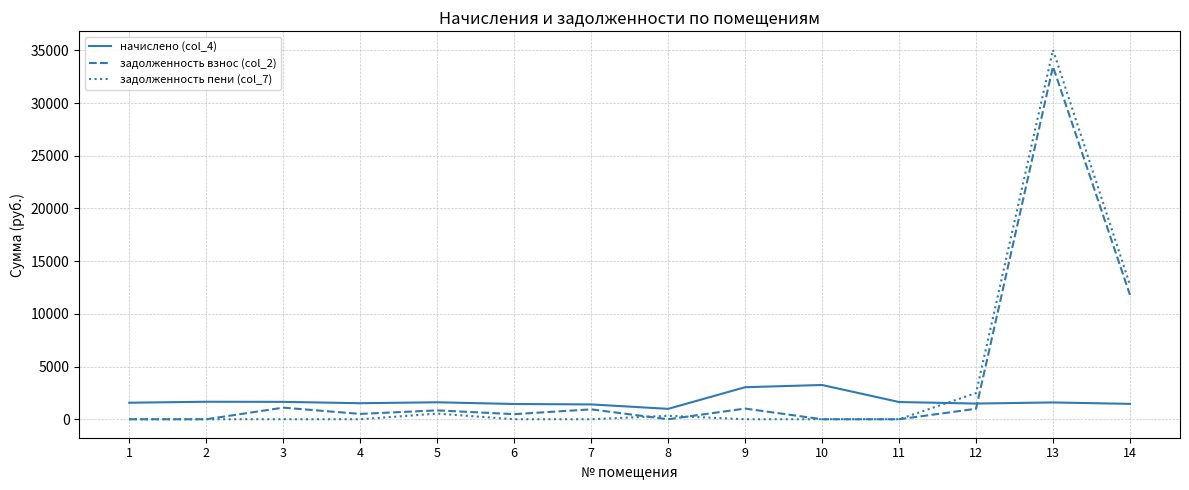

Rank the series by their maximum value, from lowest to highest.

начислено (col_4), задолженность взнос (col_2), задолженность пени (col_7)